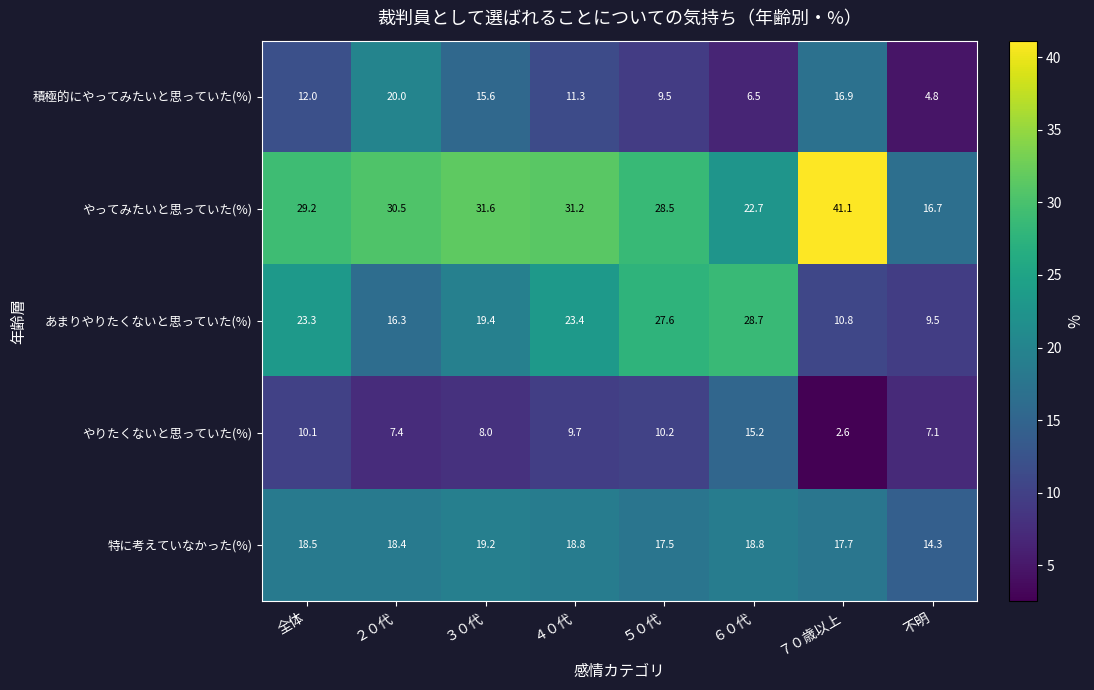

The value of 積極的にやってみたいと思っていた(%) at 不明 is 1.6. True or false?

False